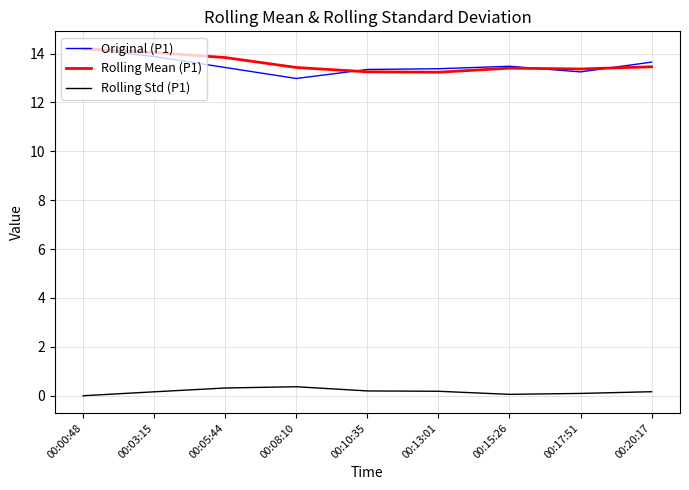

True or false: Rolling Std (P1) and Original (P1) cross at least once.

False